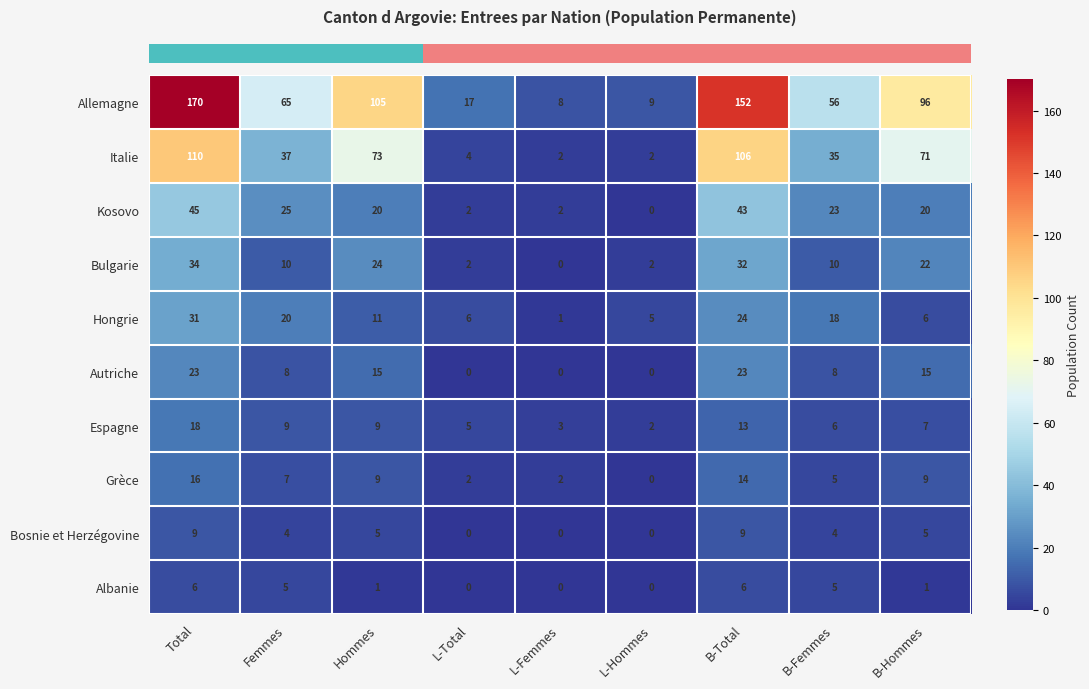

What is the total value across all series at Total?

462